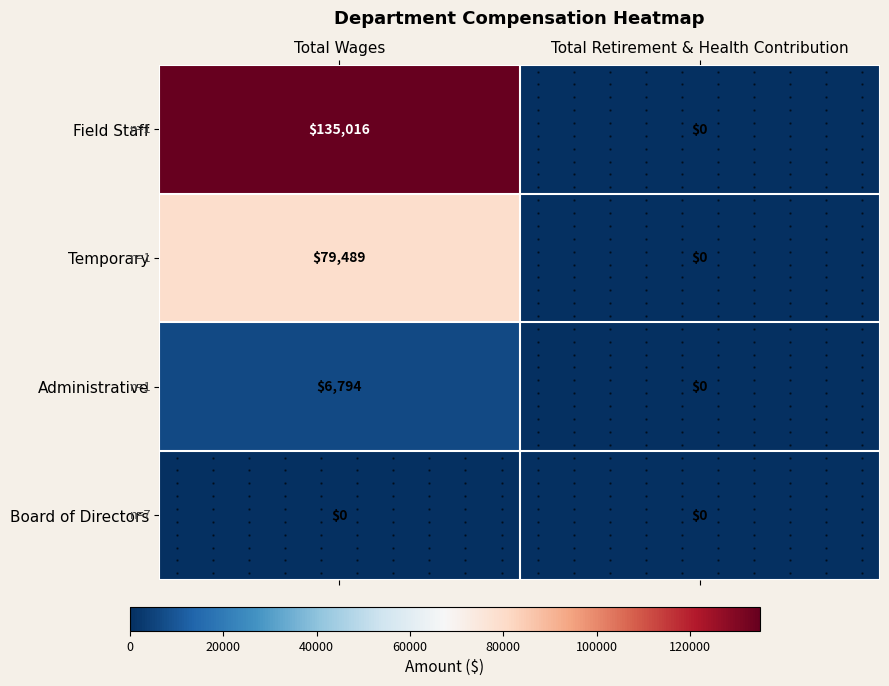

The value of Administrative at Total Wages is 1892. True or false?

False